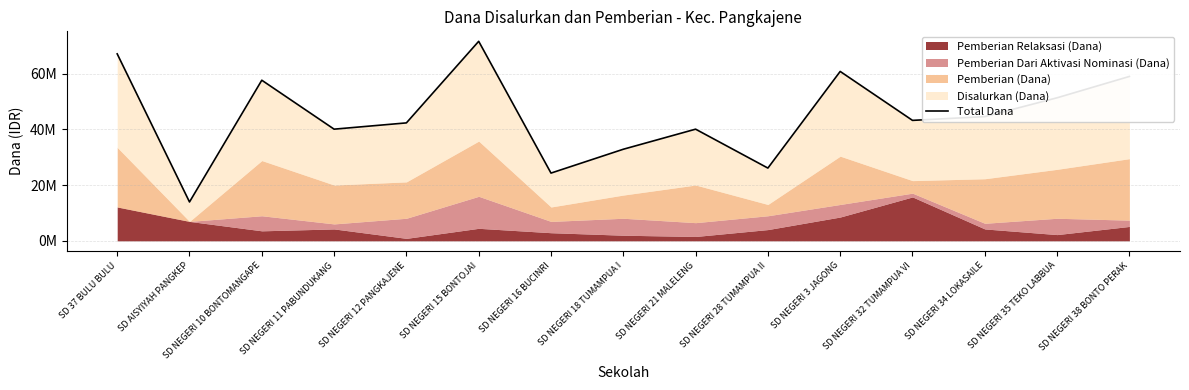

What is the label of the 1st point from the right?

SD NEGERI 38 BONTO PERAK